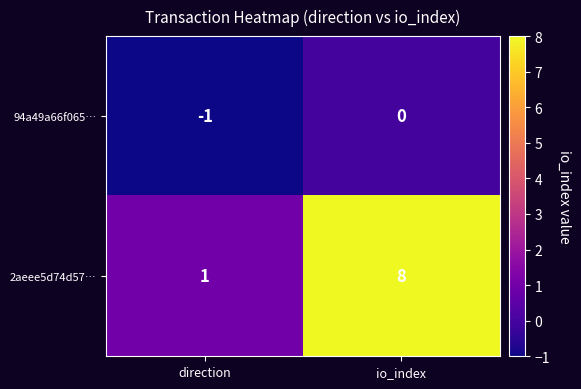

Which series changed the most between direction and io_index?

2aeee5d74d57…